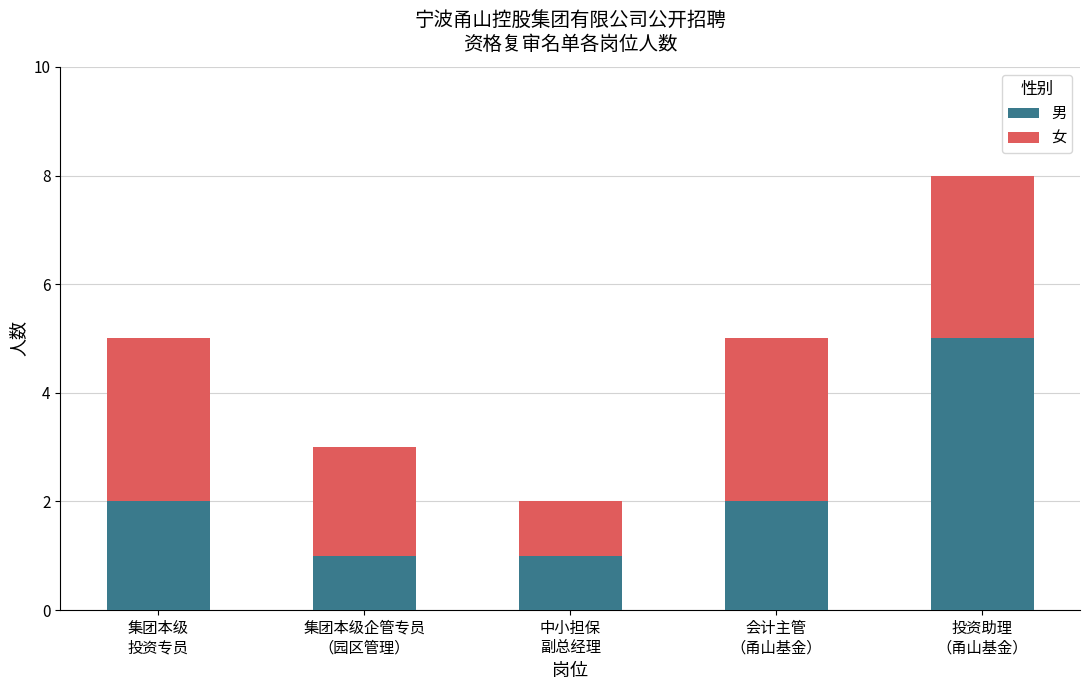

What is the total value across all series at 集团本级
投资专员?

5